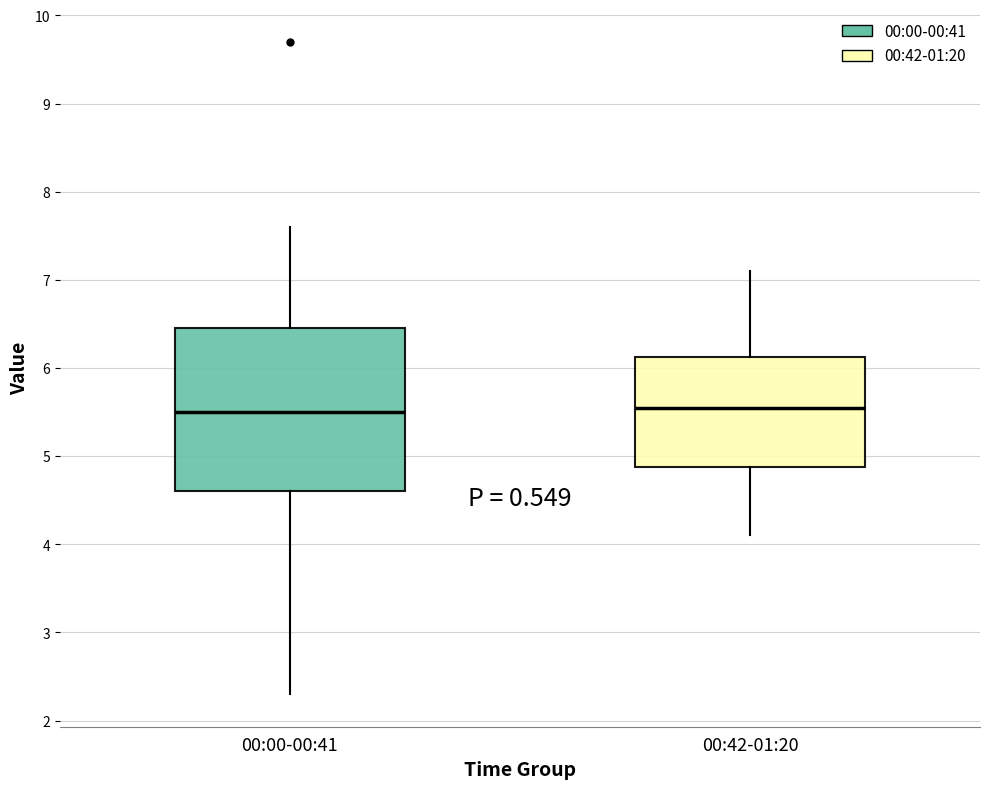

Comparing the boxes themselves (not the whiskers), which one is the tallest?

00:00-00:41